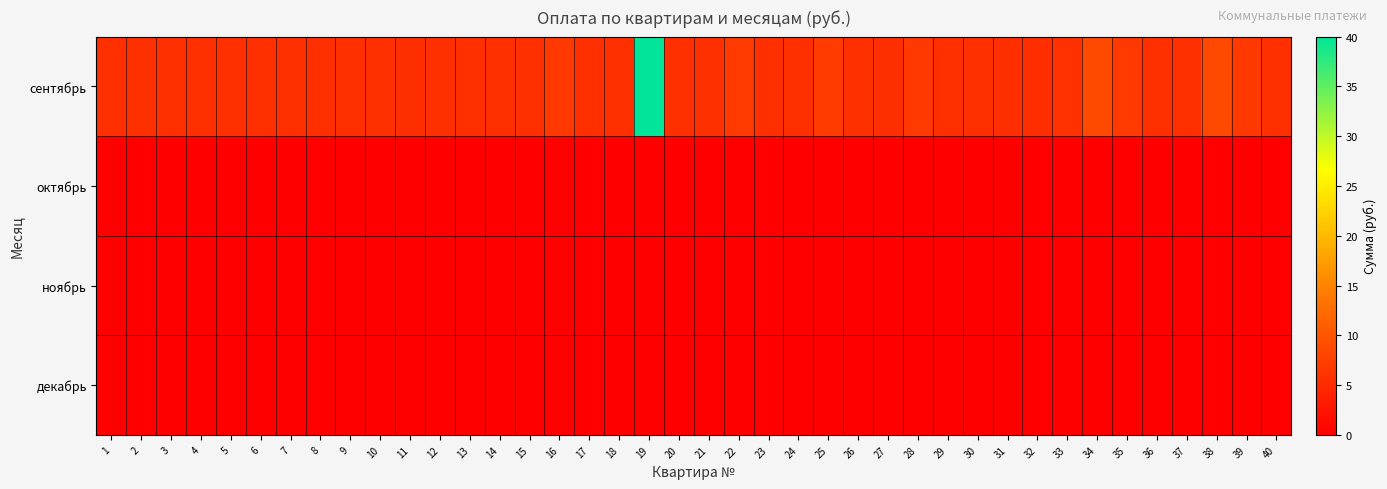

At how many categories does at least one series exceed 31?

1